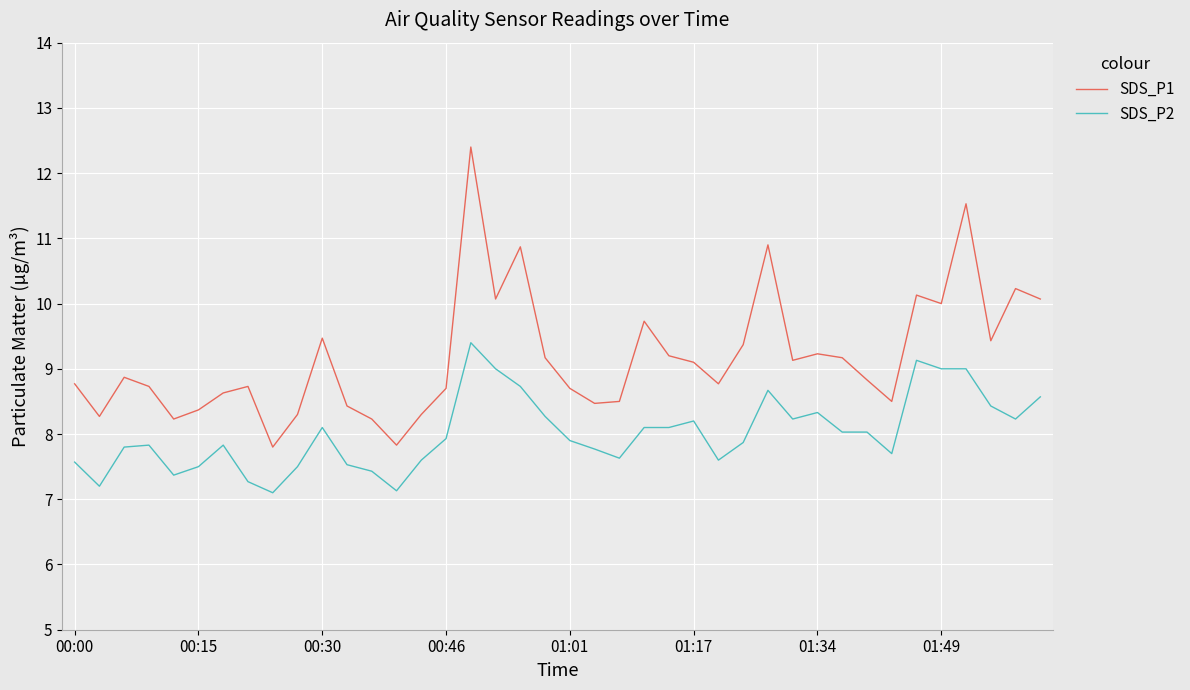

Is this an area chart (filled region under the line)?

No